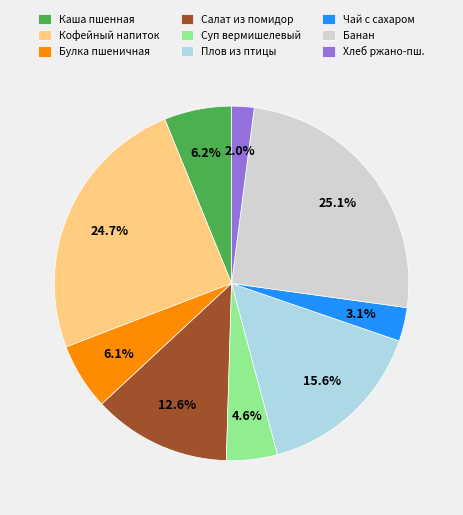

Is the sum of Каша пшенная and Суп вермишелевый greater than half?

No